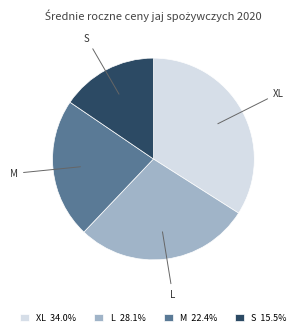

Is there a majority slice in this chart?

No